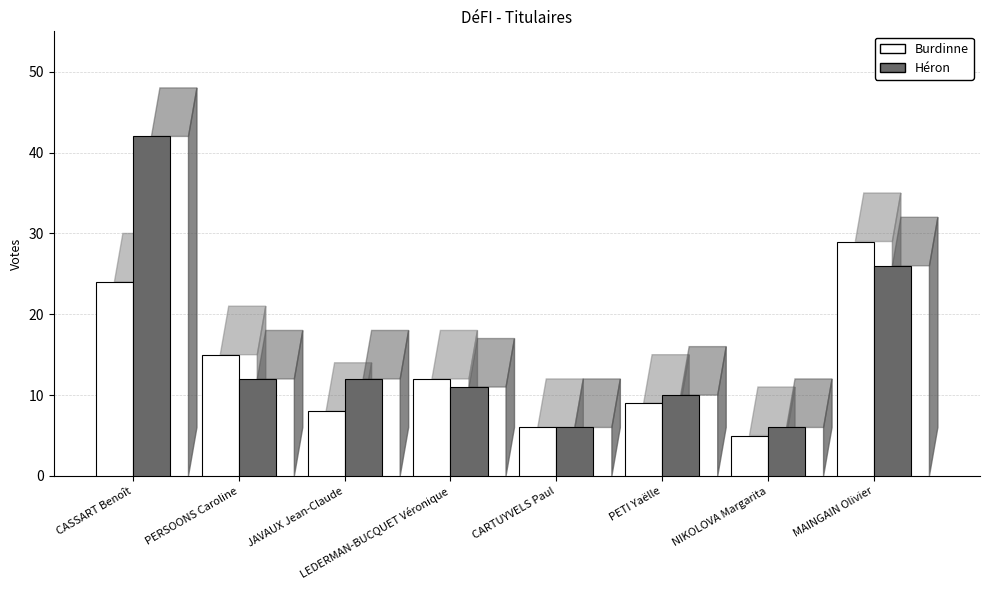

List the labels in order of Héron value, largest first.

CASSART Benoît, MAINGAIN Olivier, PERSOONS Caroline, JAVAUX Jean-Claude, LEDERMAN-BUCQUET Véronique, PETI Yaëlle, CARTUYVELS Paul, NIKOLOVA Margarita